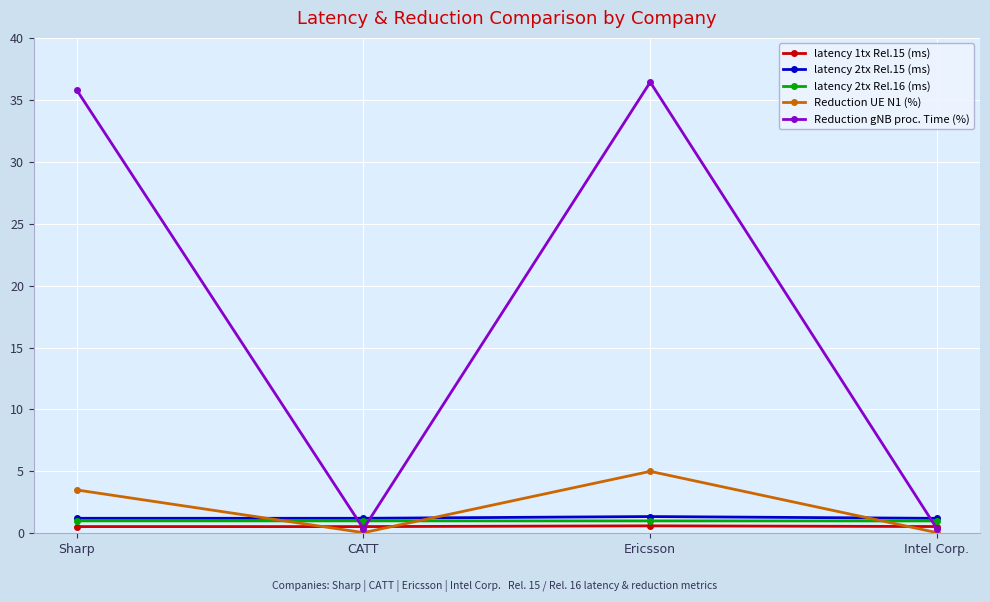

Count the latency 2tx Rel.15 (ms) values in the range 1 to 2.

4